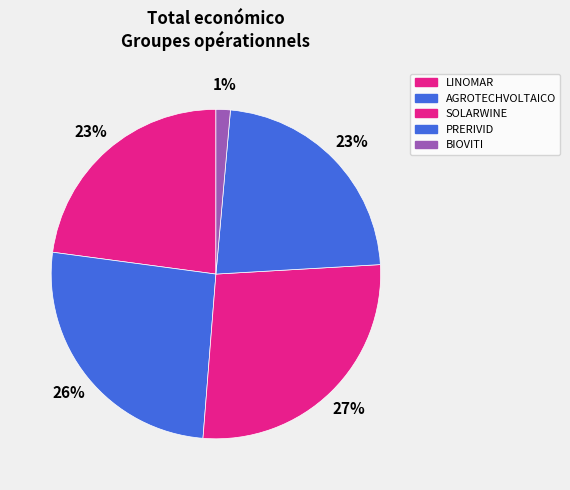

How much of the chart is everything except LINOMAR?

77.1%